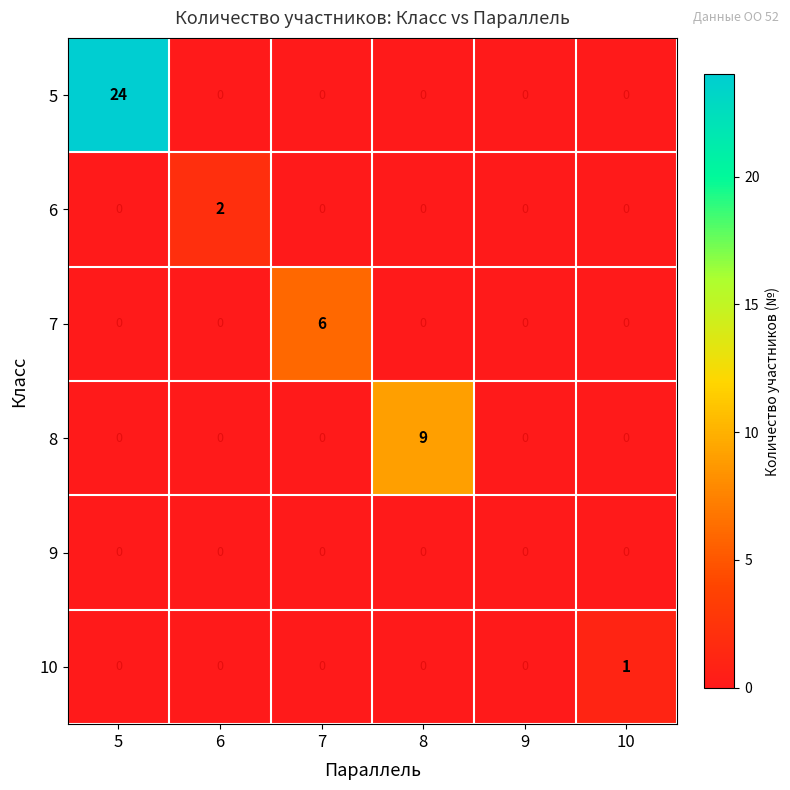

Which category has the highest value in the 5 series?

5